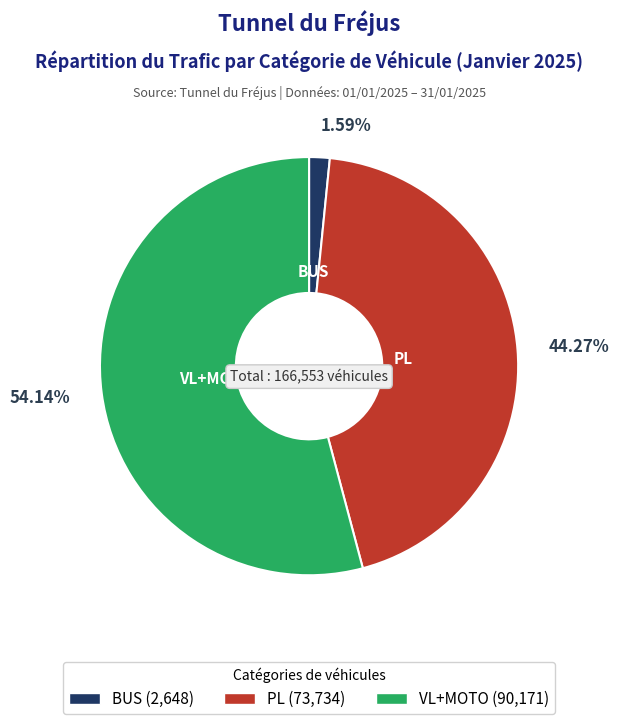

Between VL+MOTO and PL, which is larger?

VL+MOTO